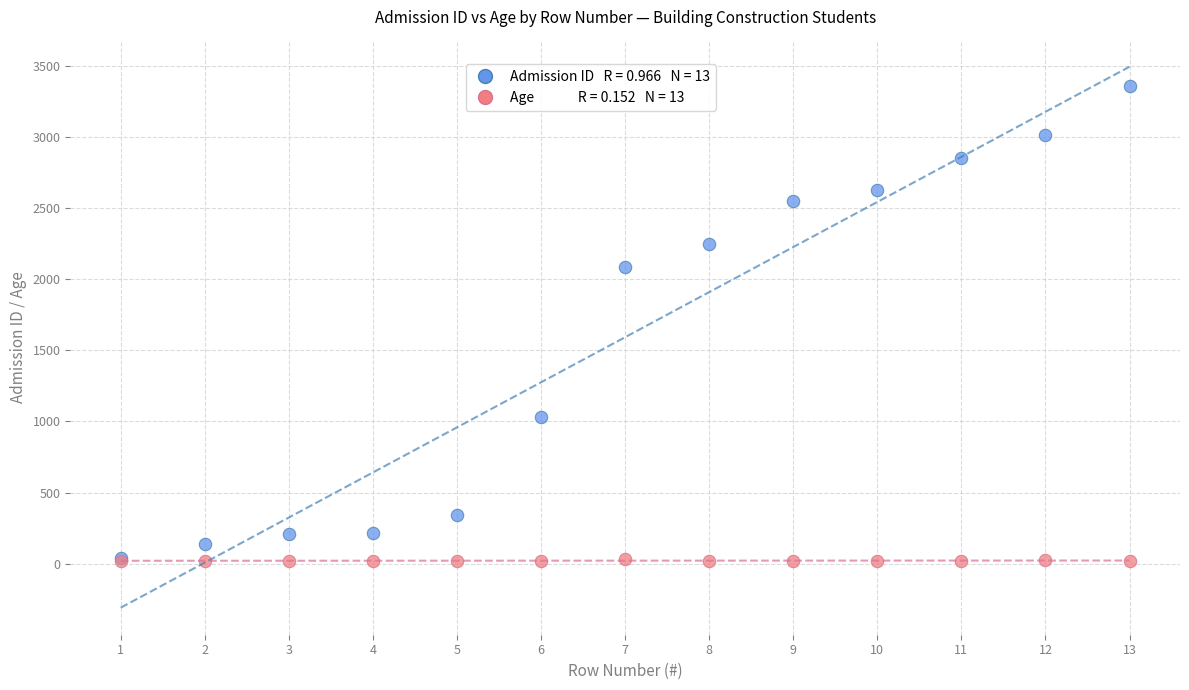

Across all series, what Y value is closest to 1687?

2088